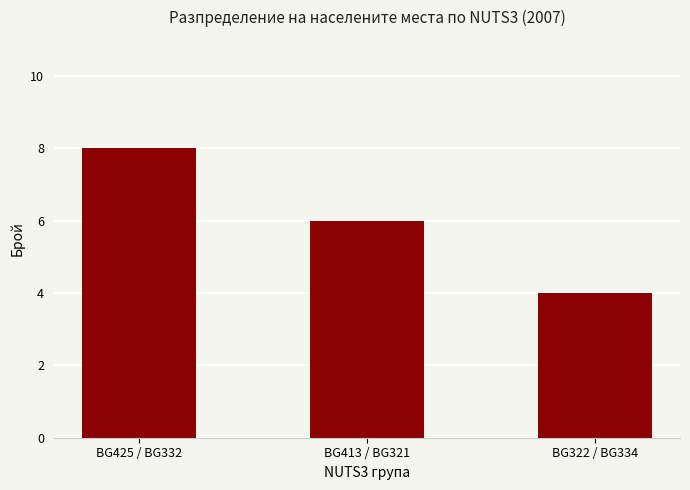

The chart shows a value of 5 at BG322 / BG334. True or false?

False